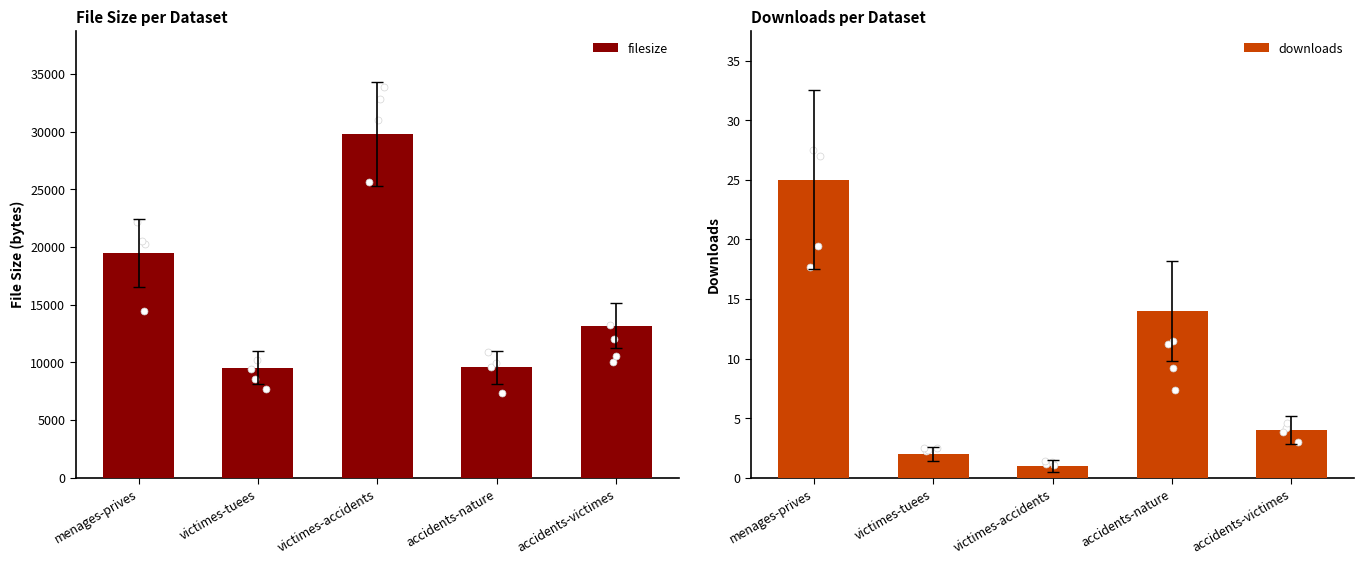

Which series has the largest Y range (max minus min)?

filesize